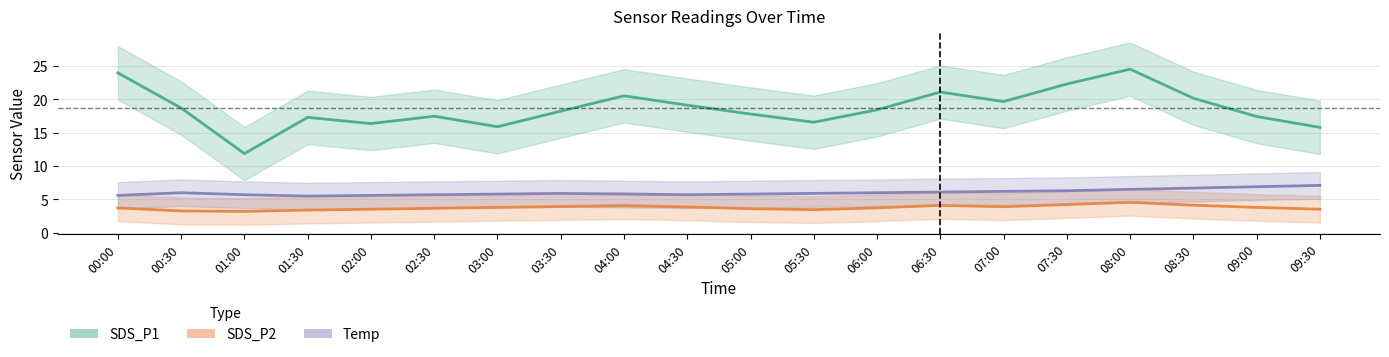

Reading left to right, what are all the values shown in this chart?

SDS_P1: 00:00=24.0	00:30=18.7	01:00=11.9	01:30=17.3	02:00=16.4	02:30=17.5	03:00=15.9	03:30=18.2	04:00=20.5	04:30=19.1	05:00=17.8	05:30=16.6	06:00=18.4	06:30=21.1	07:00=19.7	07:30=22.3	08:00=24.5	08:30=20.2	09:00=17.4	09:30=15.8
SDS_P2: 00:00=3.7	00:30=3.3	01:00=3.2	01:30=3.4	02:00=3.5	02:30=3.7	03:00=3.8	03:30=3.9	04:00=4.1	04:30=3.9	05:00=3.6	05:30=3.5	06:00=3.7	06:30=4.1	07:00=3.9	07:30=4.2	08:00=4.6	08:30=4.1	09:00=3.8	09:30=3.5
Temp: 00:00=5.6	00:30=6.0	01:00=5.7	01:30=5.5	02:00=5.6	02:30=5.7	03:00=5.8	03:30=5.9	04:00=5.8	04:30=5.7	05:00=5.8	05:30=5.9	06:00=6.0	06:30=6.1	07:00=6.2	07:30=6.3	08:00=6.5	08:30=6.7	09:00=6.9	09:30=7.1